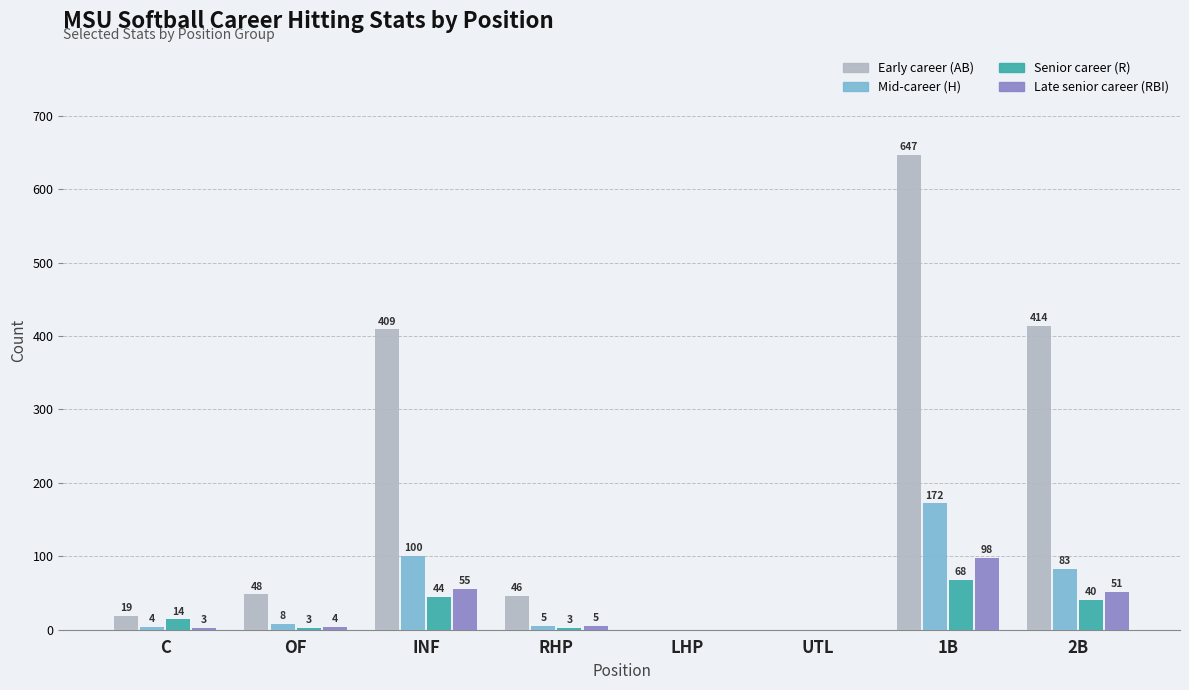

Is it true that Early career (AB) equals 11 at RHP?

False